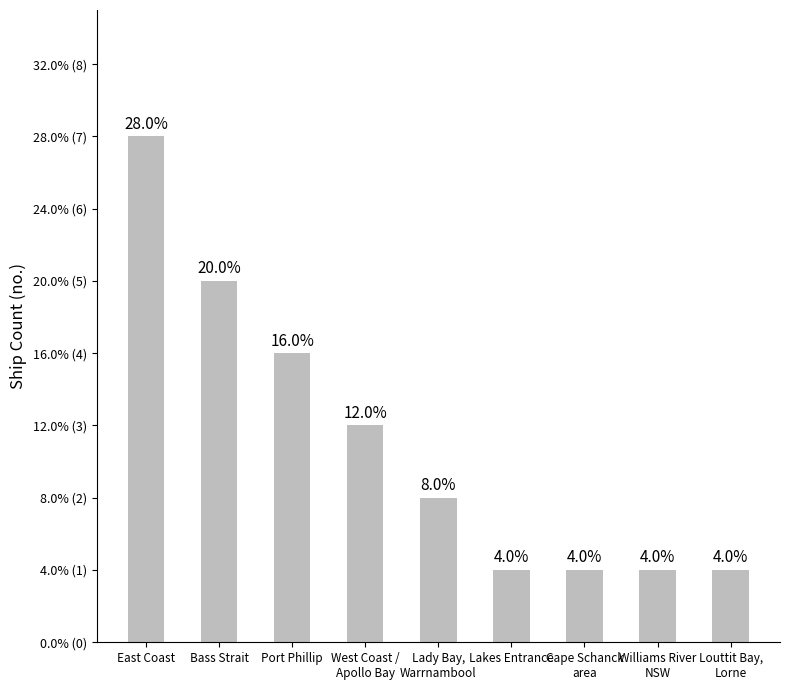

Are the bars horizontal?

No